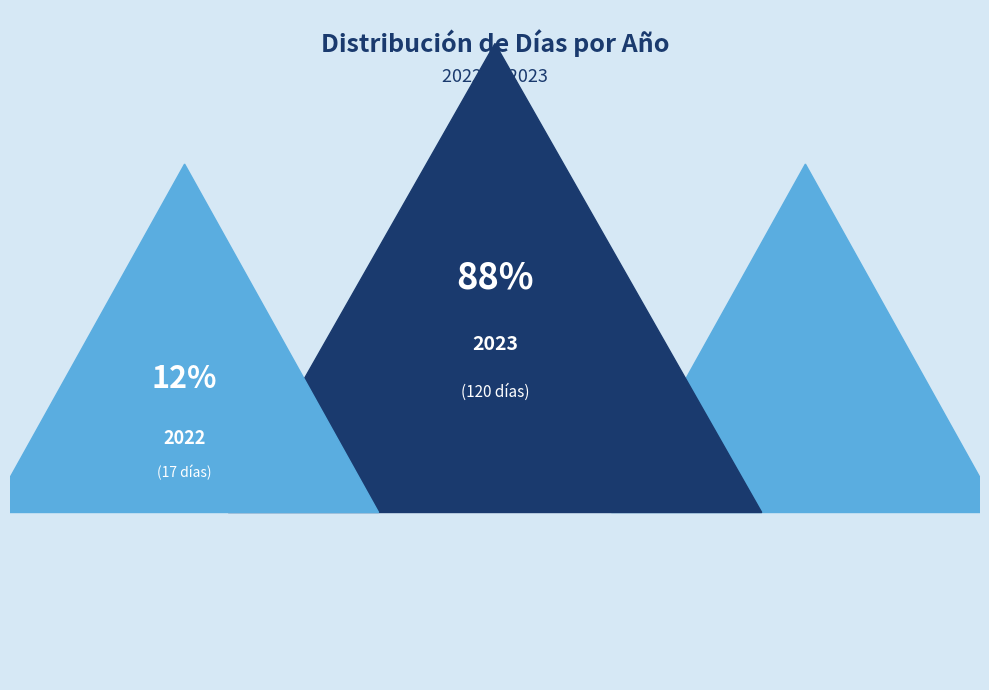

What percentage do 2022 and 2023 together represent?

100.0%